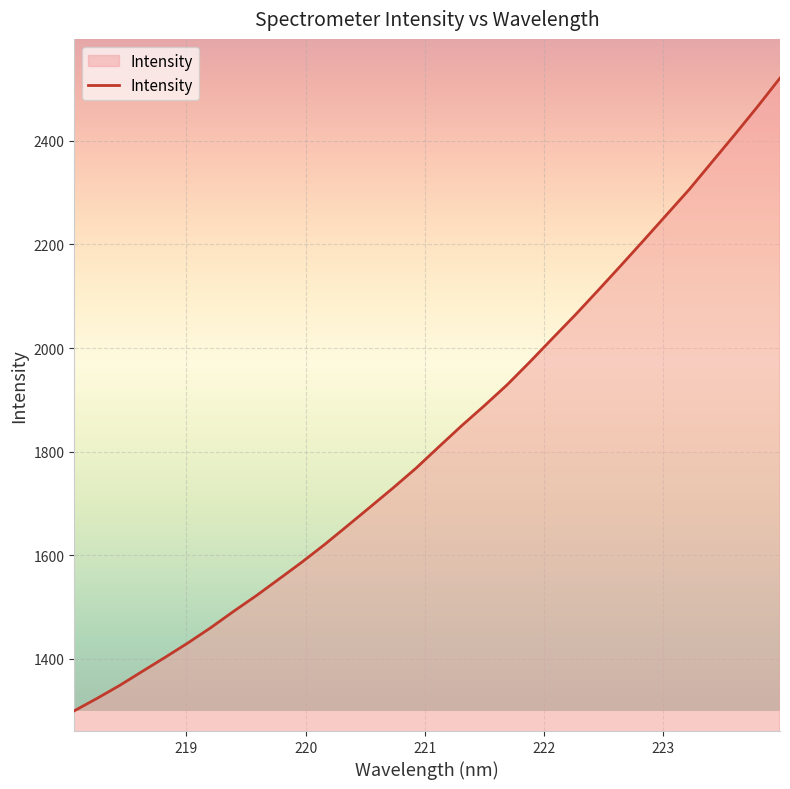

What is the difference between the maximum and minimum values?

1221.5